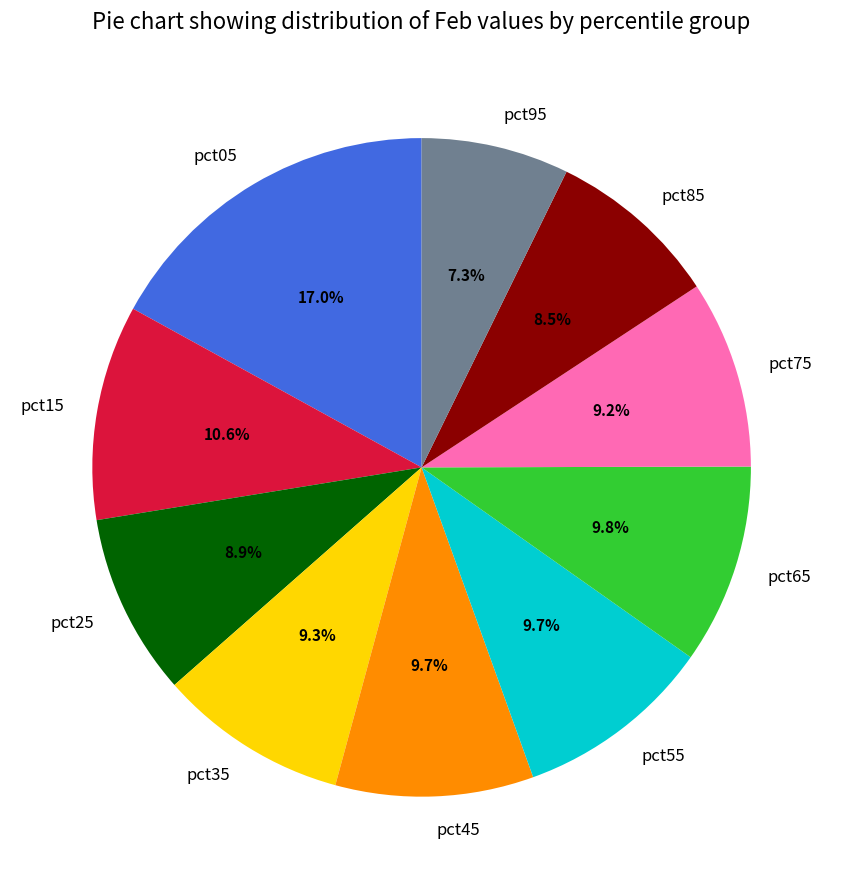

What is the total percentage of pct25 and pct35?

18.2%